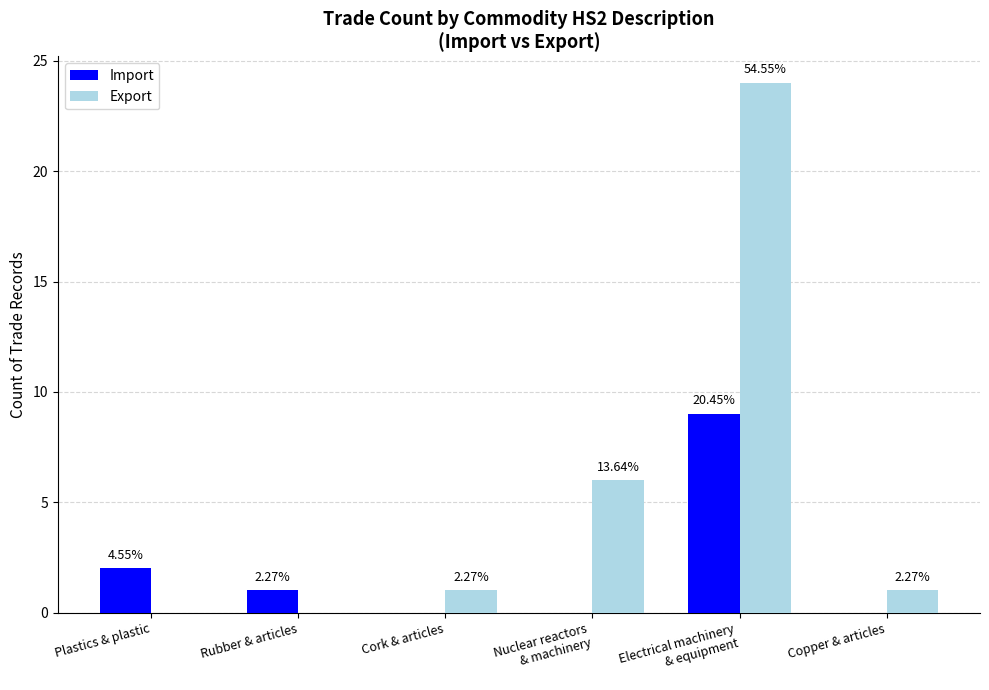

What is the label of the 2nd bar from the right?

Electrical machinery
& equipment